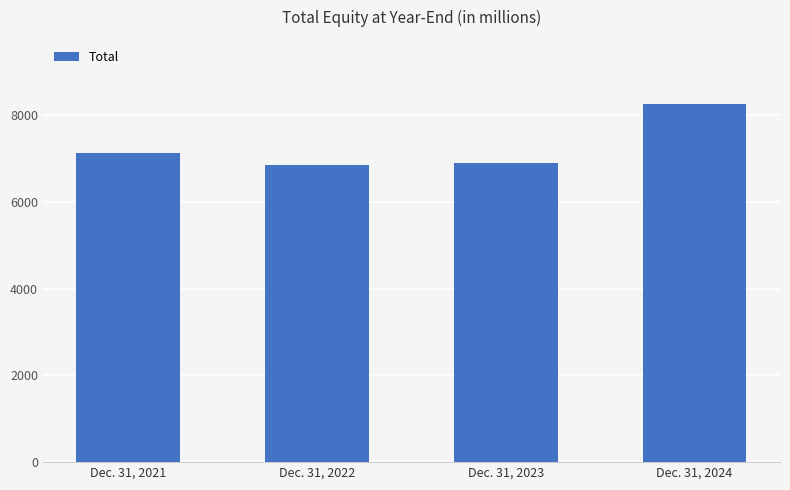

Where is the data nearest to the value 7559?

Dec. 31, 2021